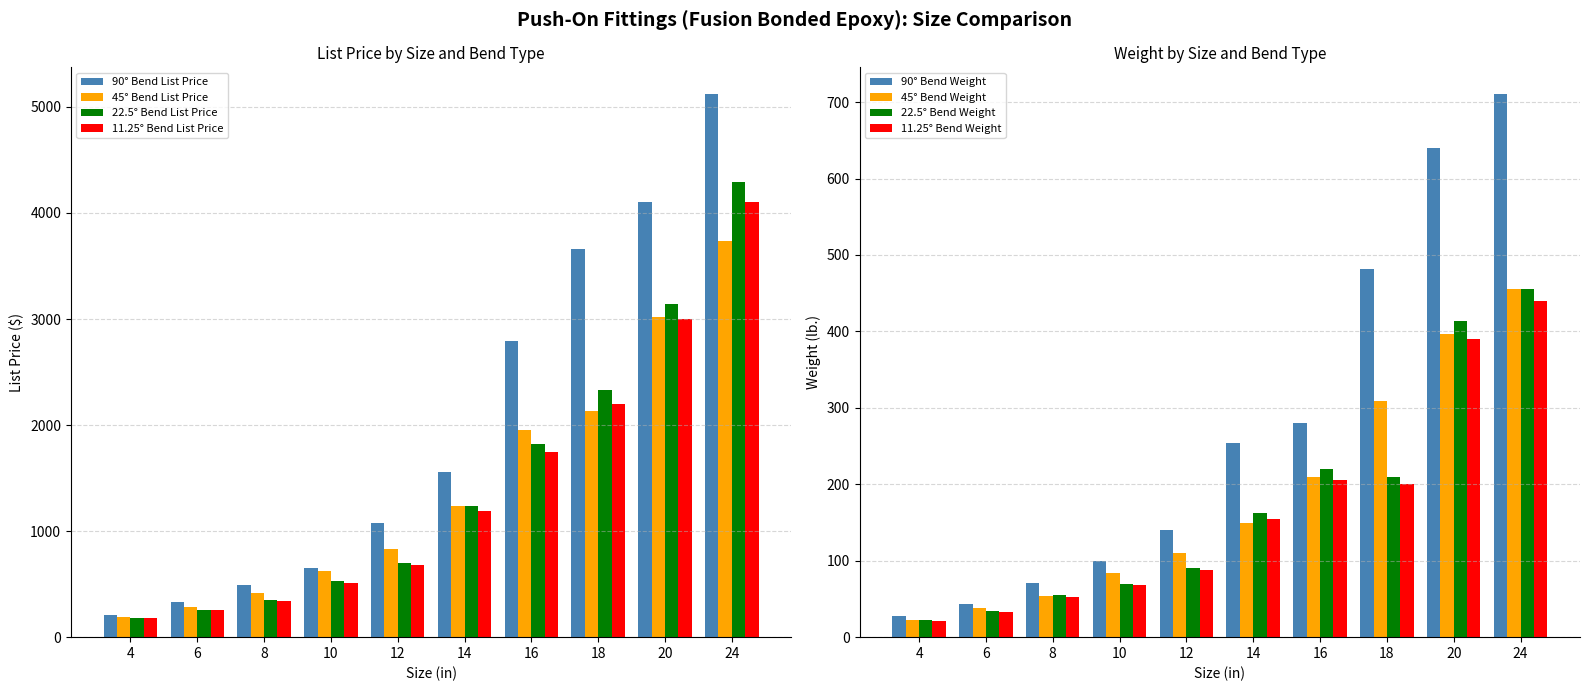

Reading left to right, extract all data points from this chart.

90° Bend List Price: 210	334	495	650	1074	1562	2793	3663	4100	5118
45° Bend List Price: 190	283	414	620	827	1238	1954	2134	3015	3737
22.5° Bend List Price: 182	252	352	525	703	1238	1819	2329	3146	4290
11.25° Bend List Price: 179	252	345	510	680	1190	1750	2200	3000	4100